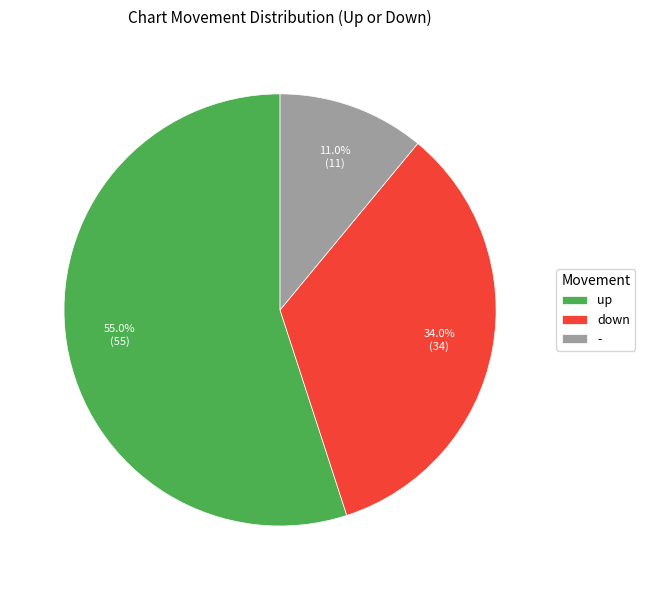

Does any single category account for the majority?

Yes